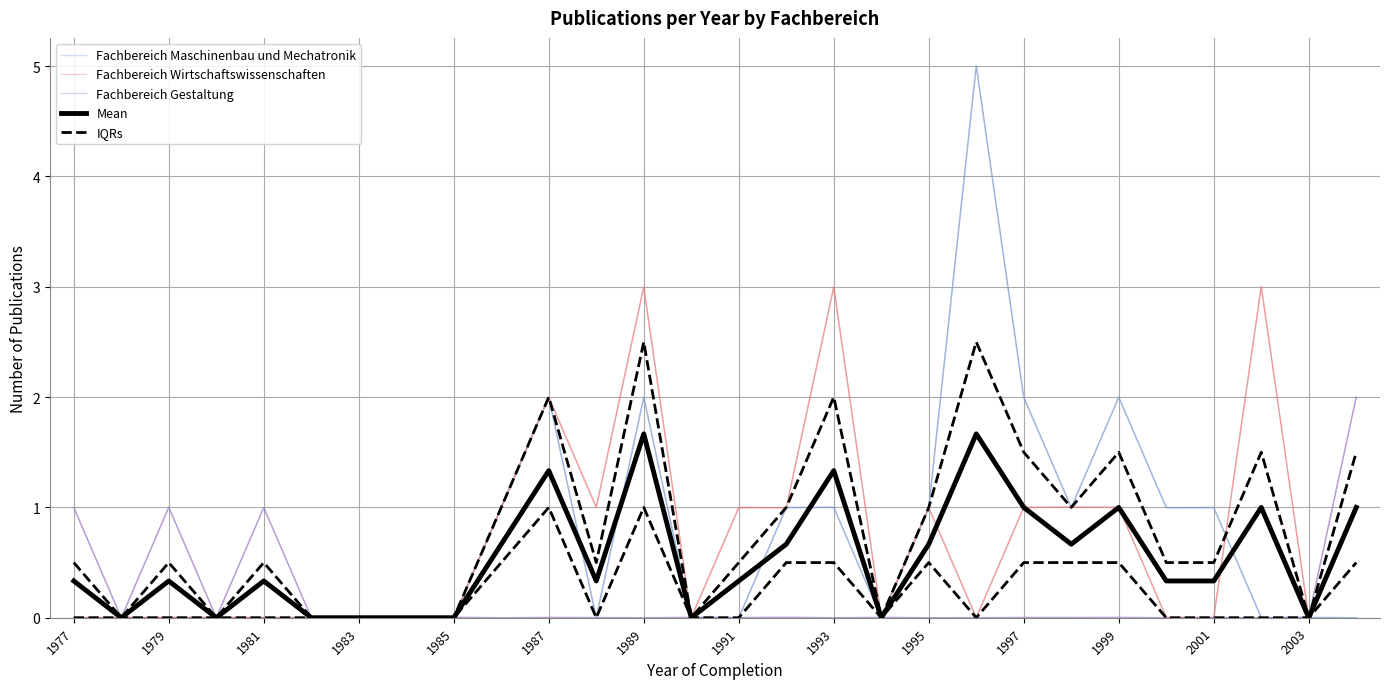

The Mean series shows 0.6 at 1999. True or false?

False